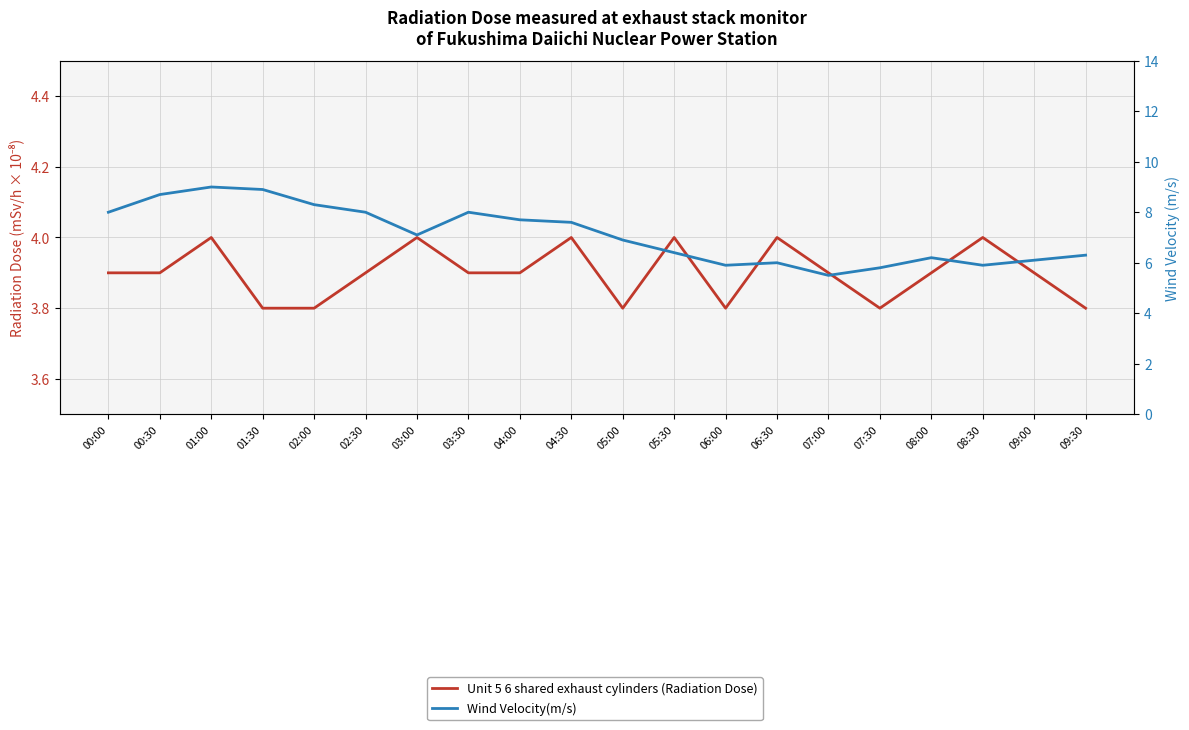

True or false: Unit 5 6 shared exhaust cylinders (Radiation Dose) and Wind Velocity(m/s) cross at least once.

False